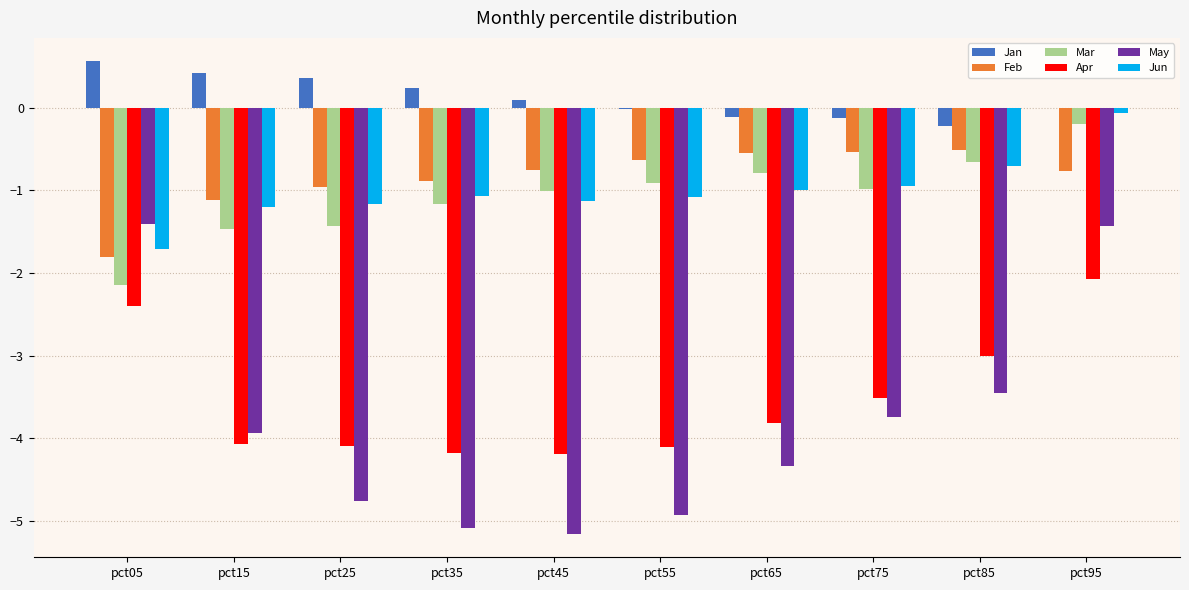

Where does the May series first go above -3?

pct05